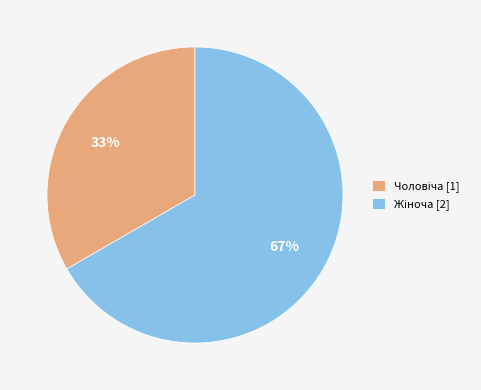

To the nearest percent, what is the average slice percentage?

50%